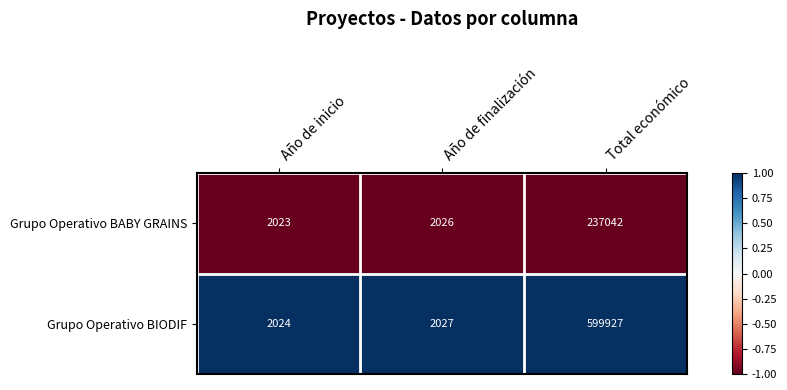

What is the total value across all series at Año de inicio?

4047